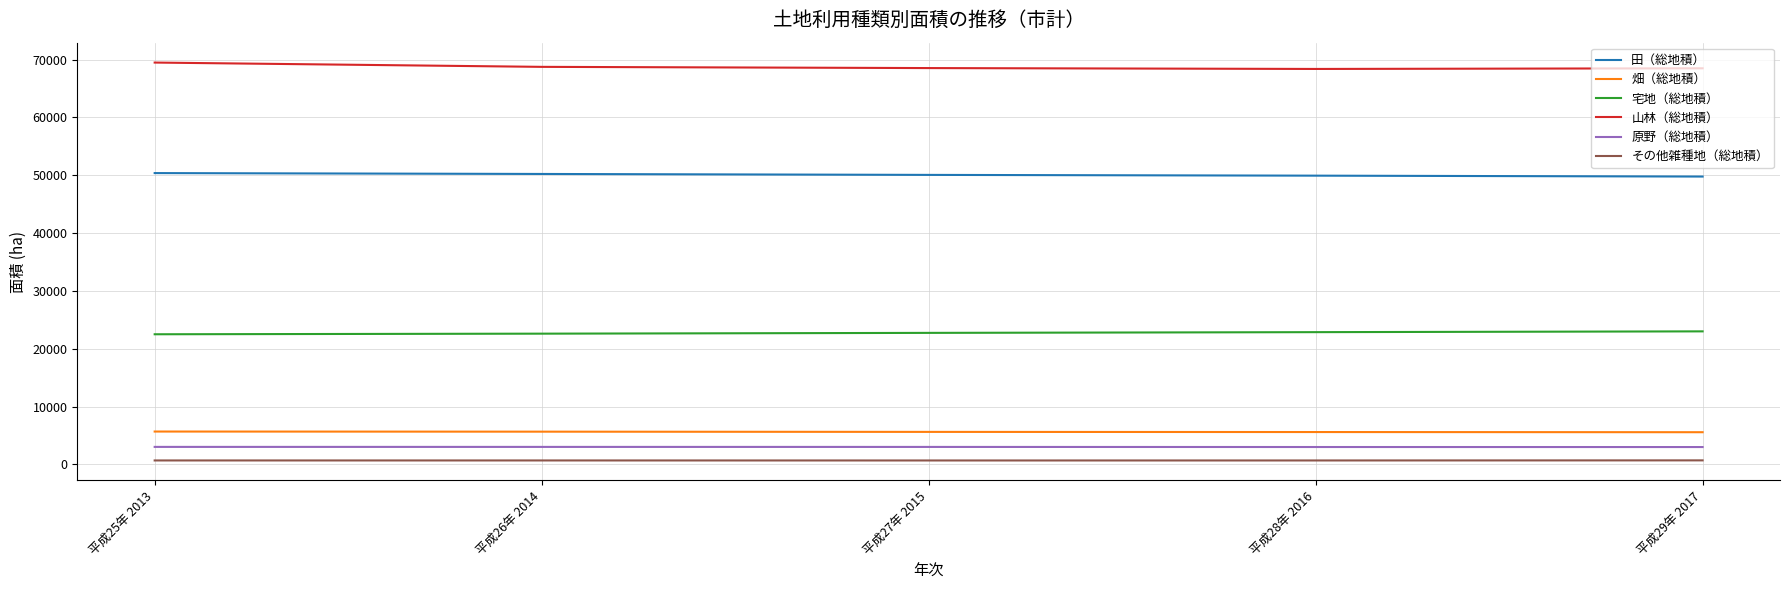

At which category does the chart reach its peak across all series?

平成25年 2013